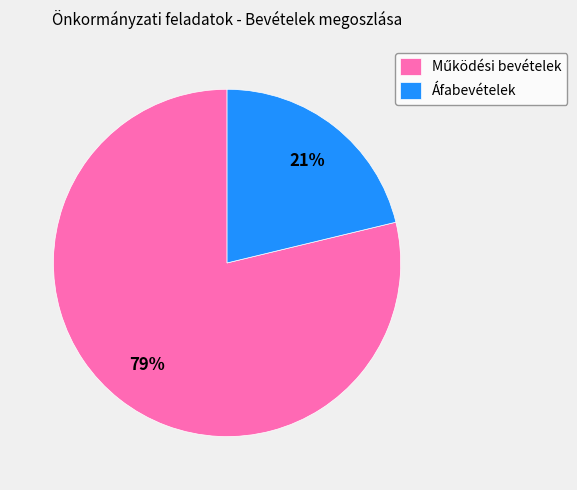

To the nearest percent, what is the difference between the largest and smallest slice percentages?

58%